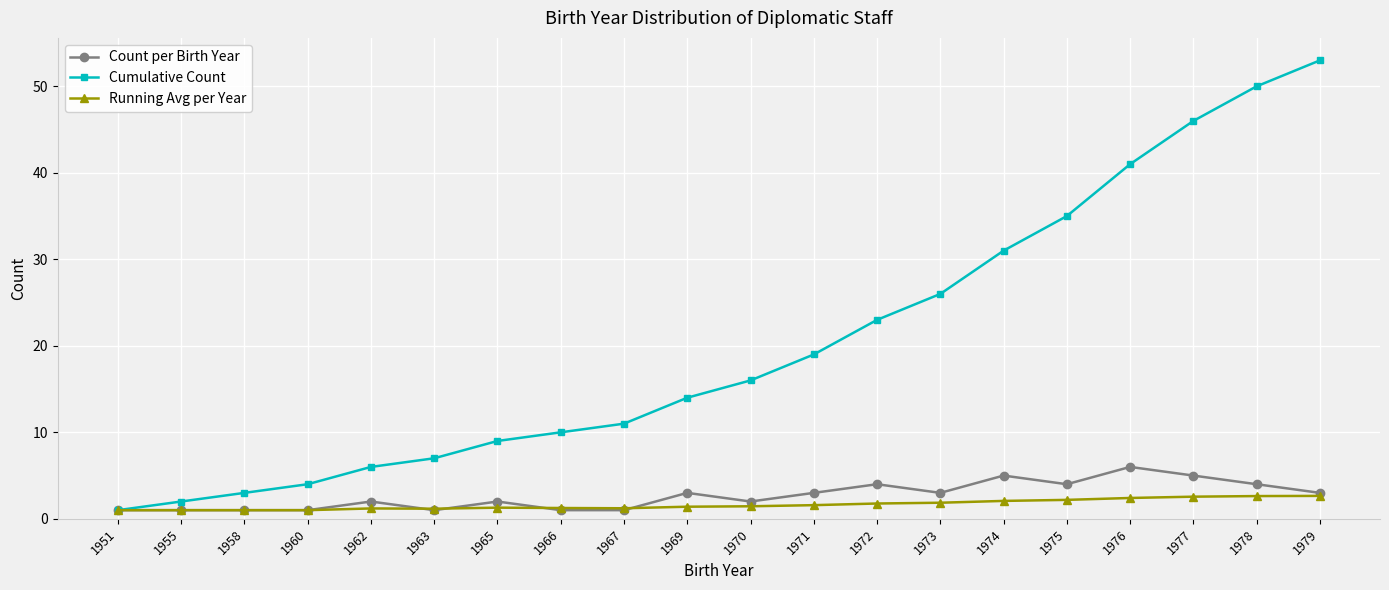

Read the Cumulative Count value at 1969.

14.0